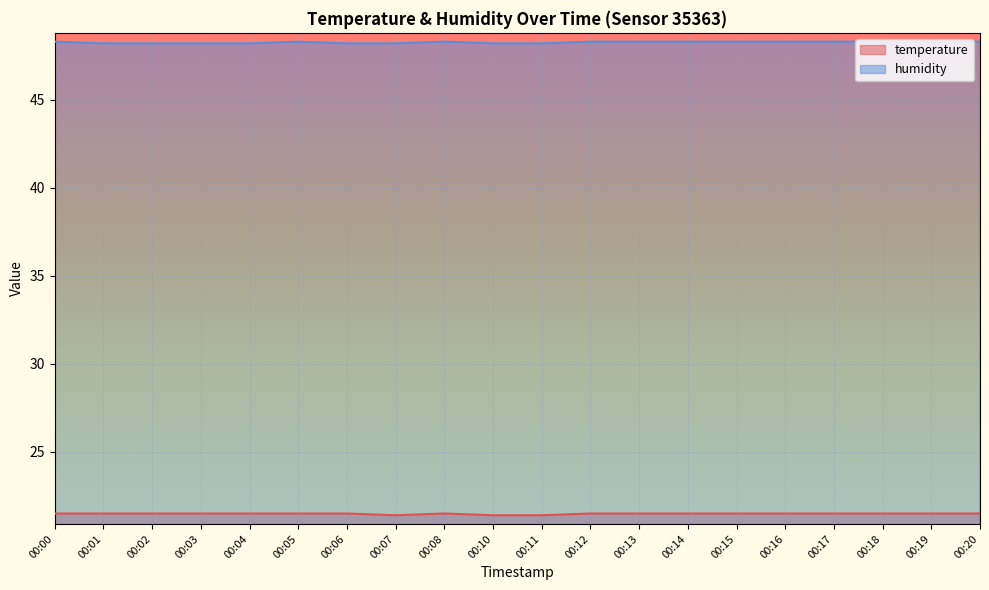

True or false: humidity has more than 2 interior local peaks.

False